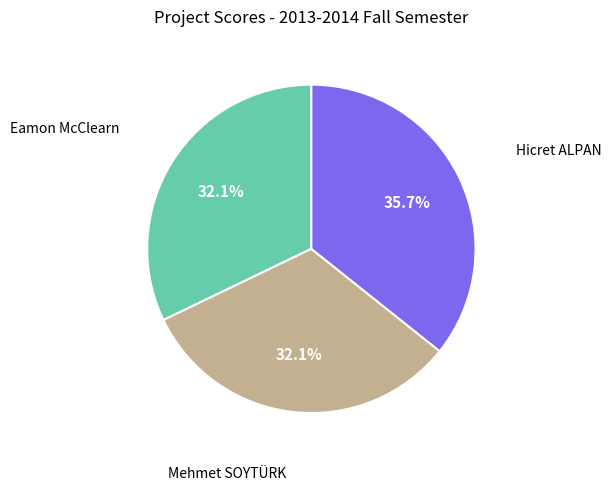

Approximately how many times larger is the value at Hicret ALPAN compared to Eamon McClearn?

1.1